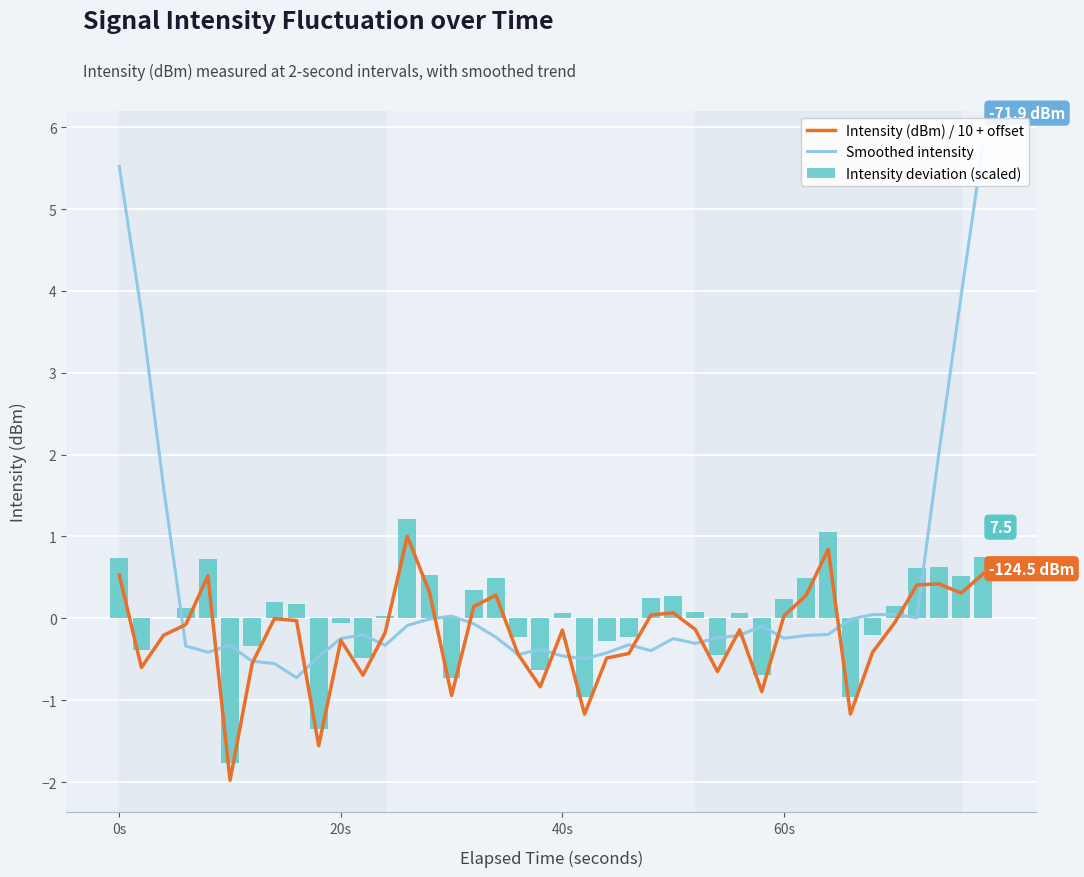

True or false: Smoothed intensity has a value of -0.4 at 8.

False